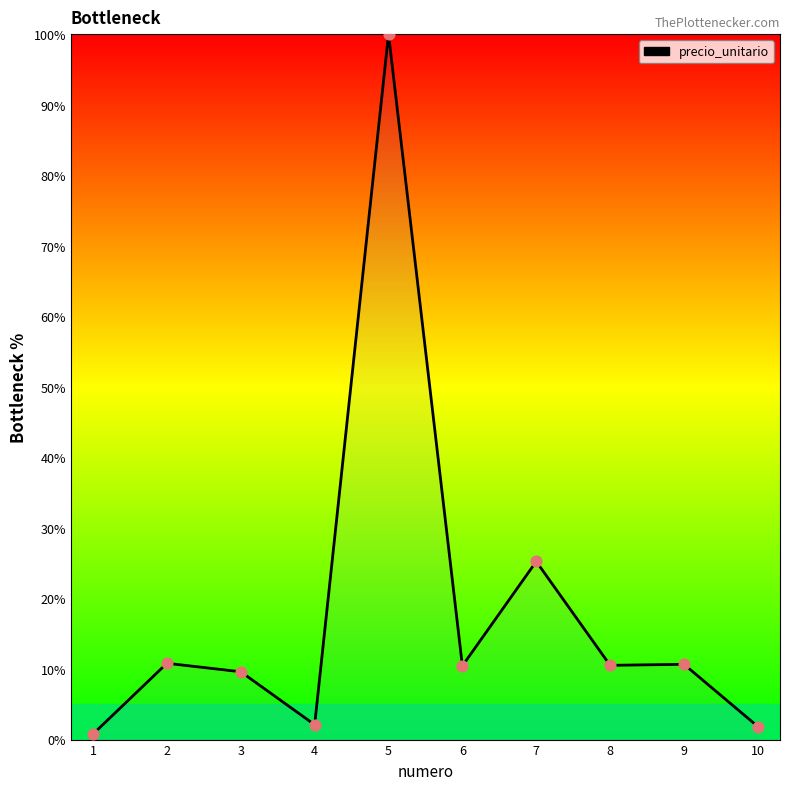

What is the greatest value displayed?

100.0